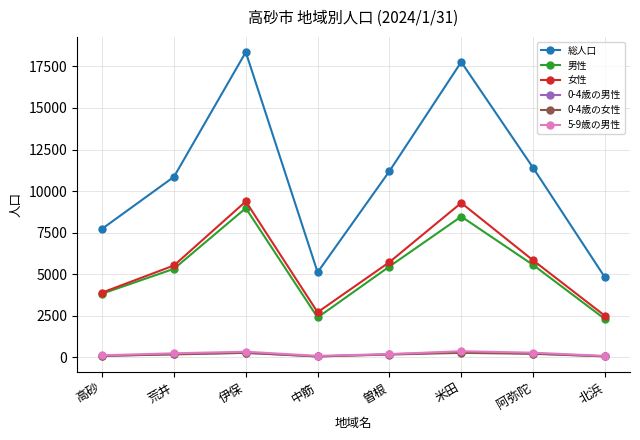

At which category does the chart reach its peak across all series?

伊保